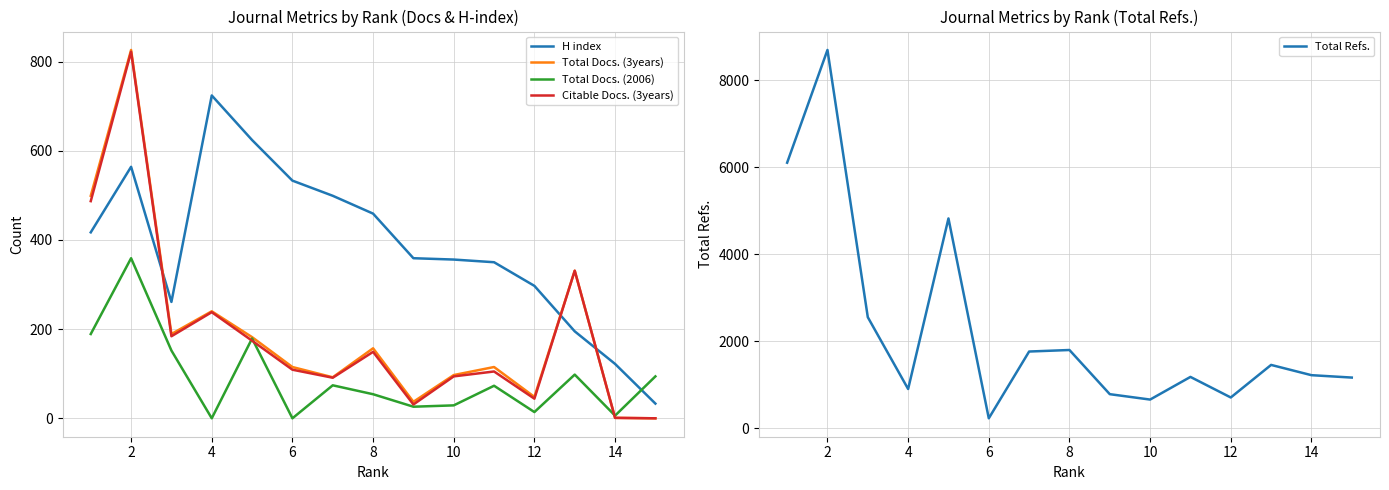

What is the maximum value for Total Refs.?

8701